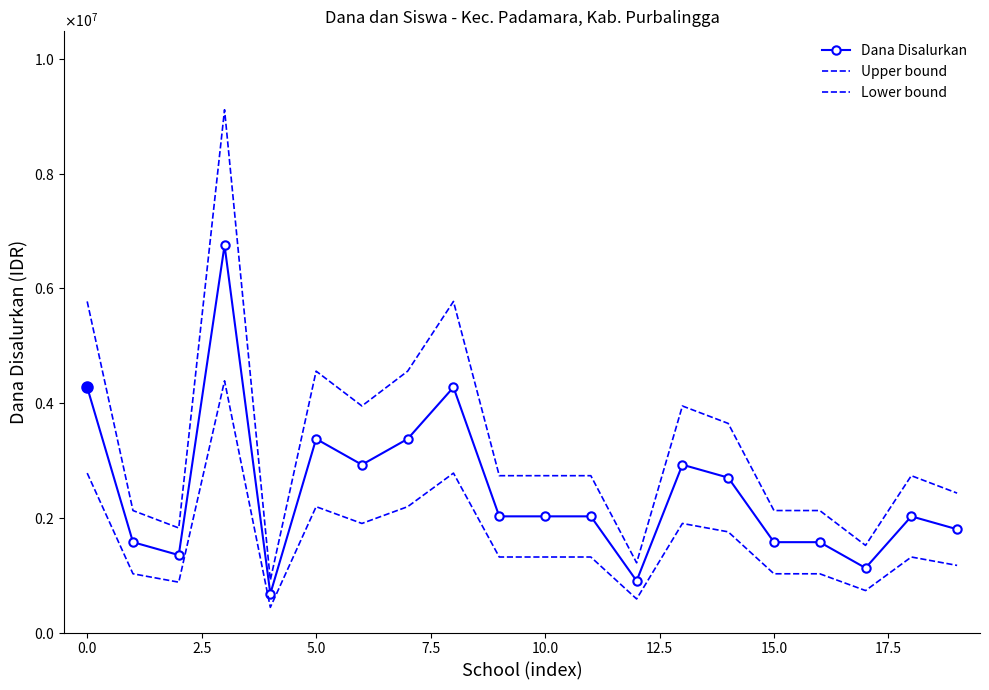

What is the greatest value displayed?

9112500.0